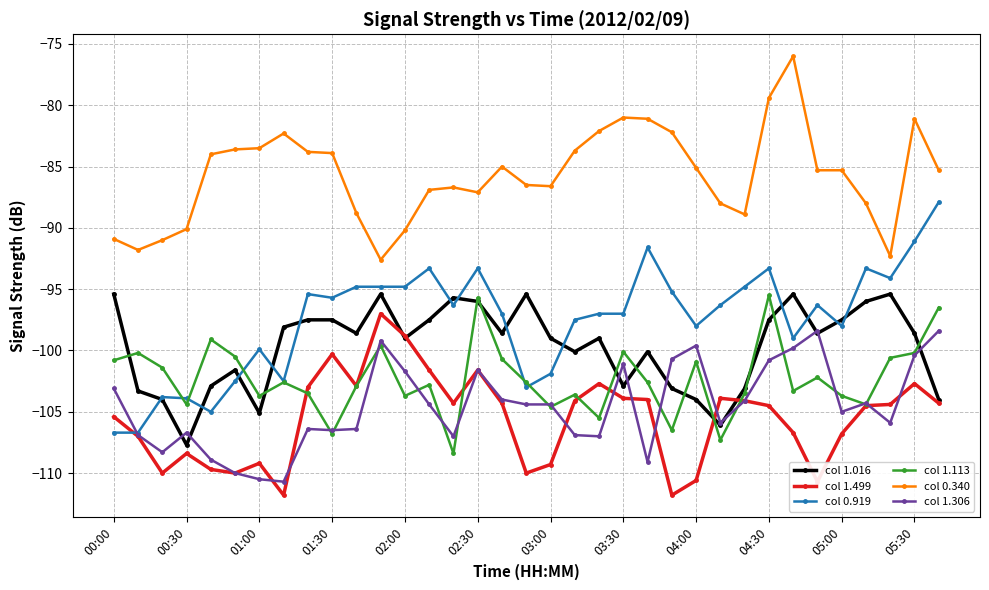

Which series ends up on top after the final intersection of col 1.016 and col 0.919?

col 0.919